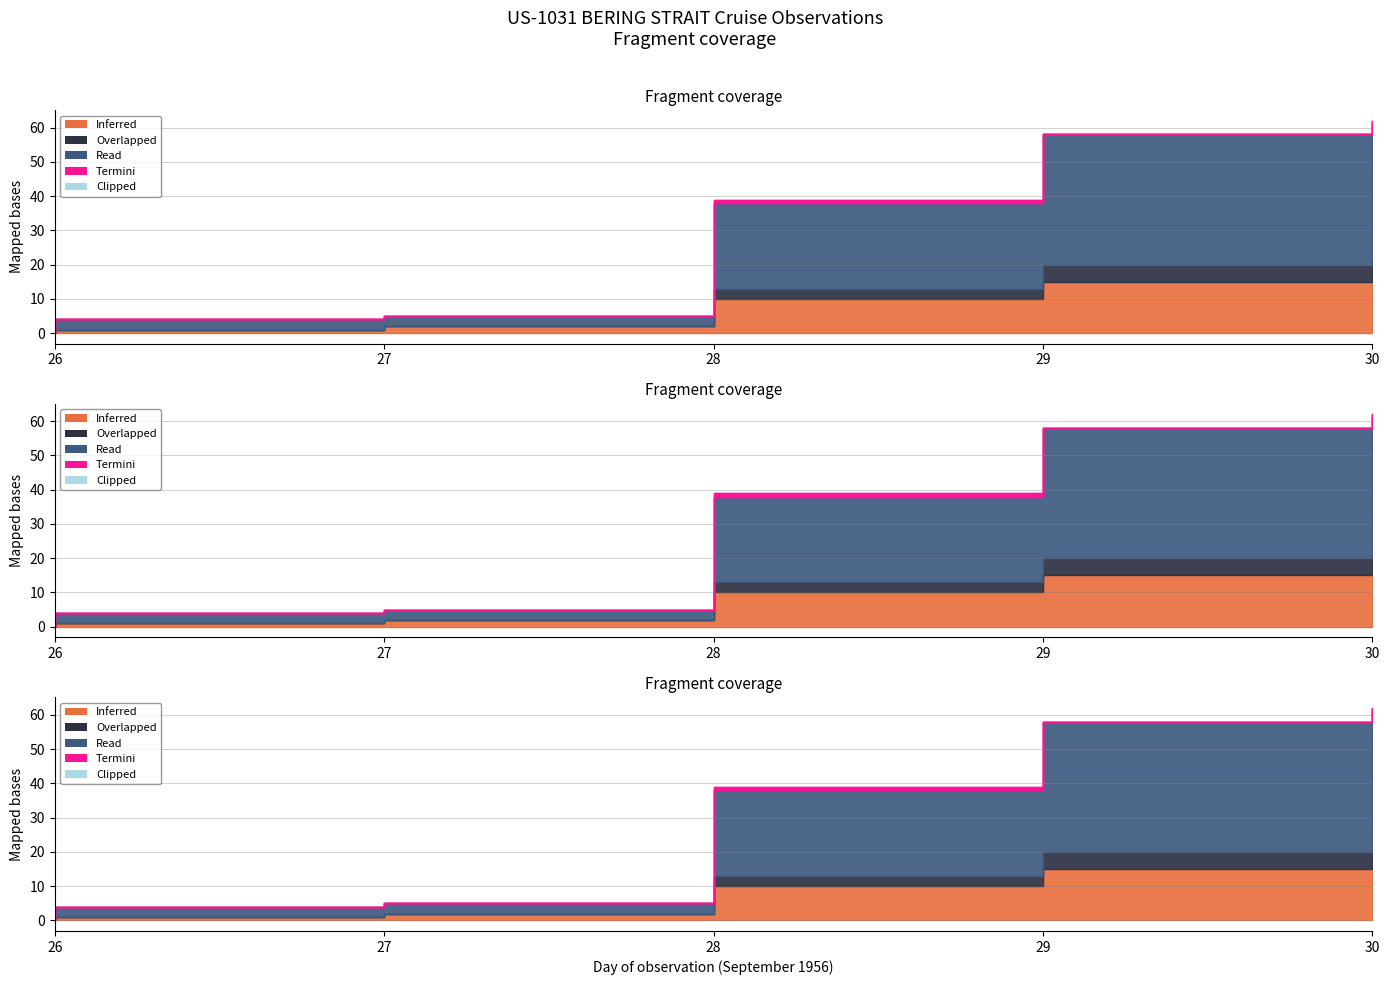

Does the chart display data point markers on the line(s)?

No